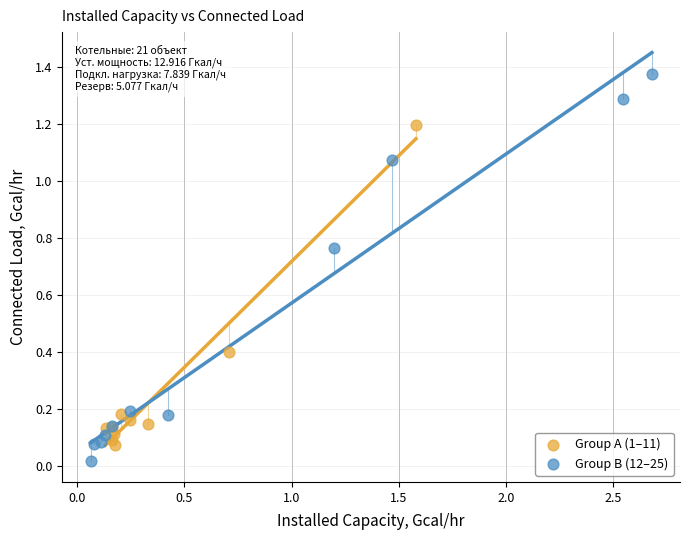

Which series has the widest spread of Y values?

Group B (12–25)